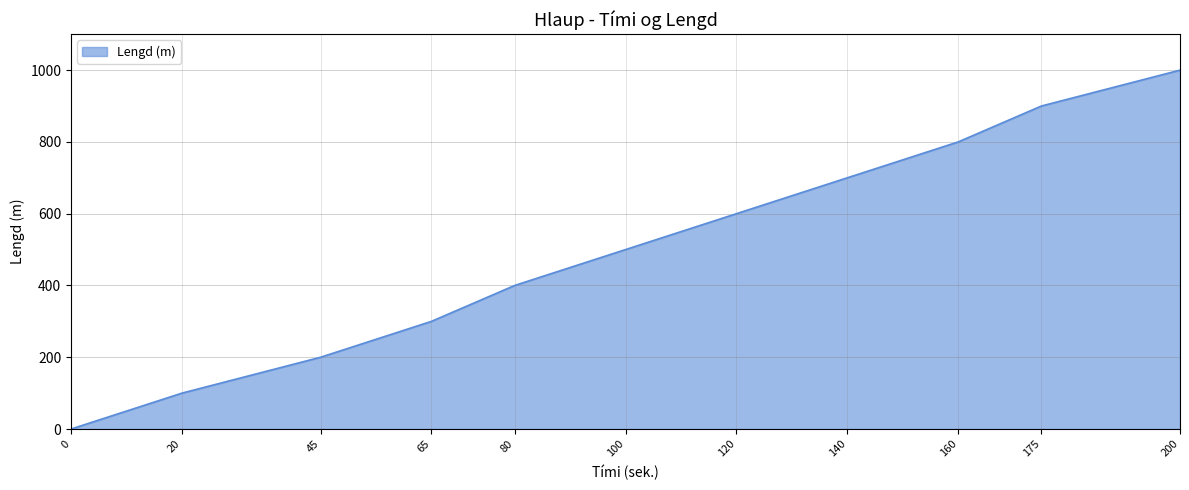

What is the difference between the maximum and minimum values?

1000